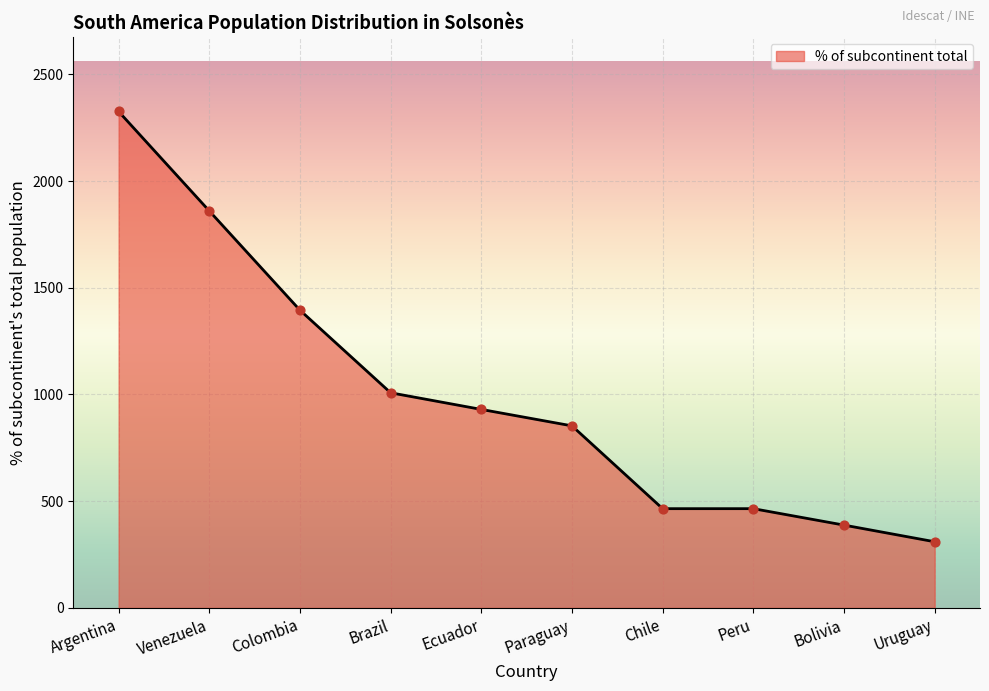

Between Paraguay and Brazil, which is larger?

Brazil